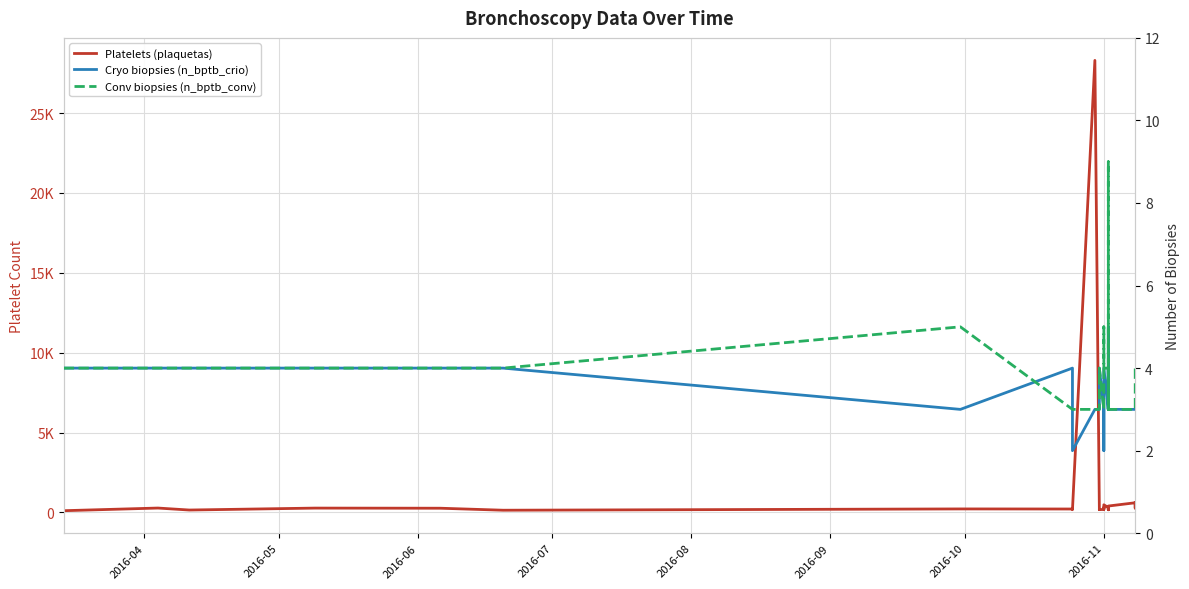

Is it true that Conv biopsies (n_bptb_conv) equals 2 at 13?

False